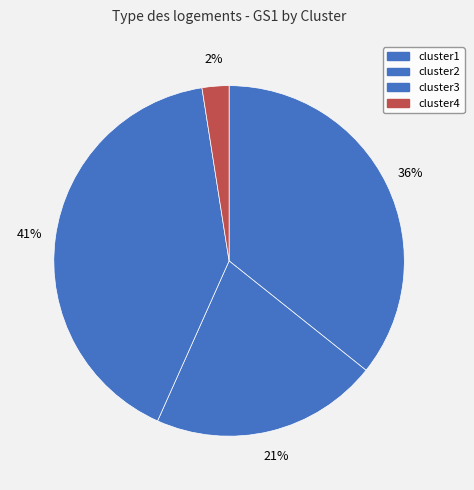

How many slices are in this pie chart?

4